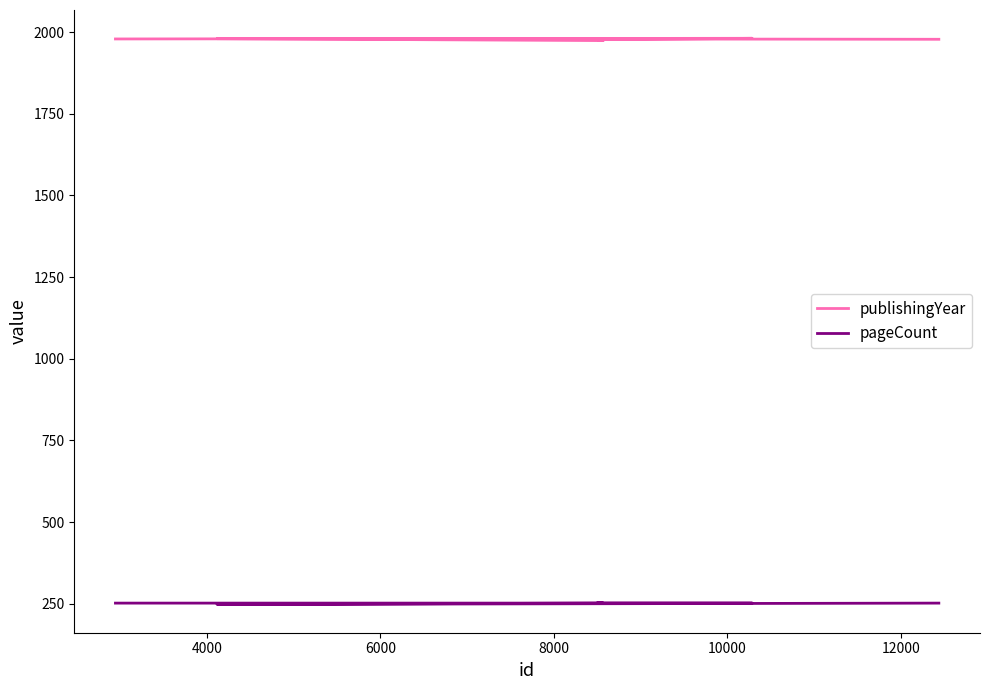

Where is publishingYear nearest to the value 1977?

6000